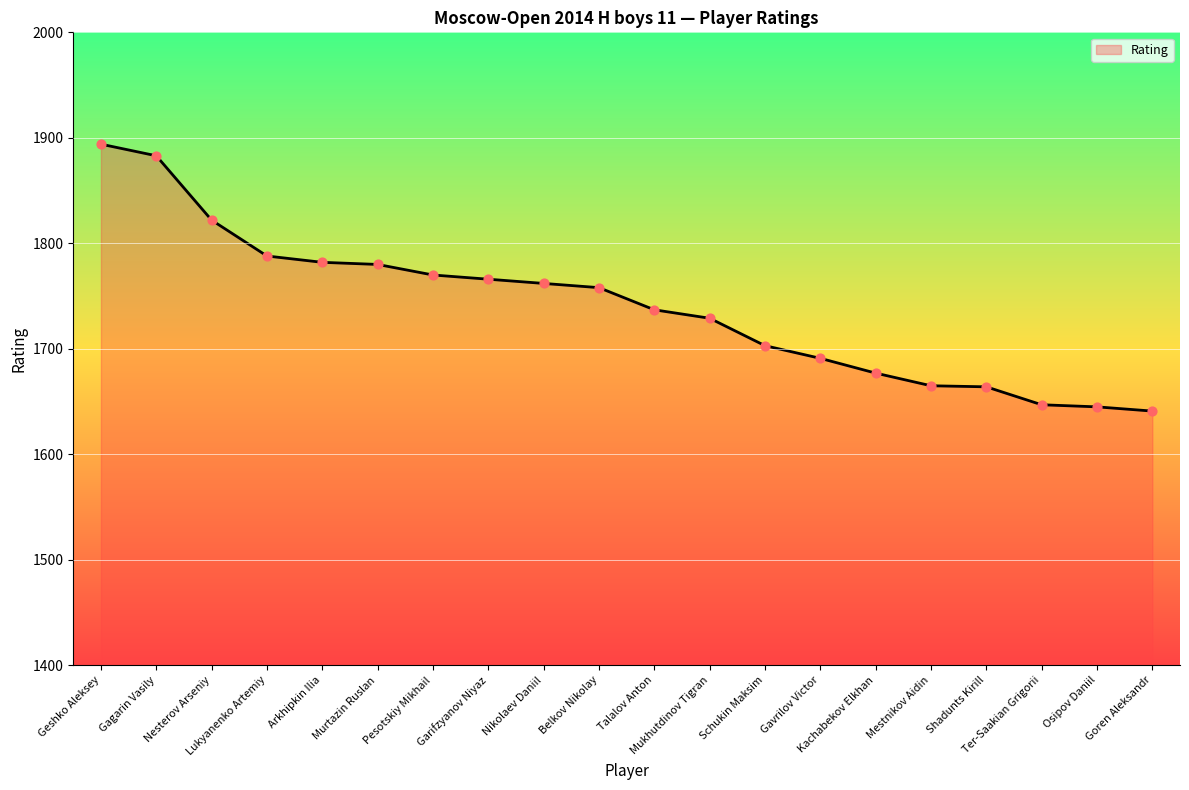

What is the change in value from Belkov Nikolay to Ter-Saakian Grigorii?

-111